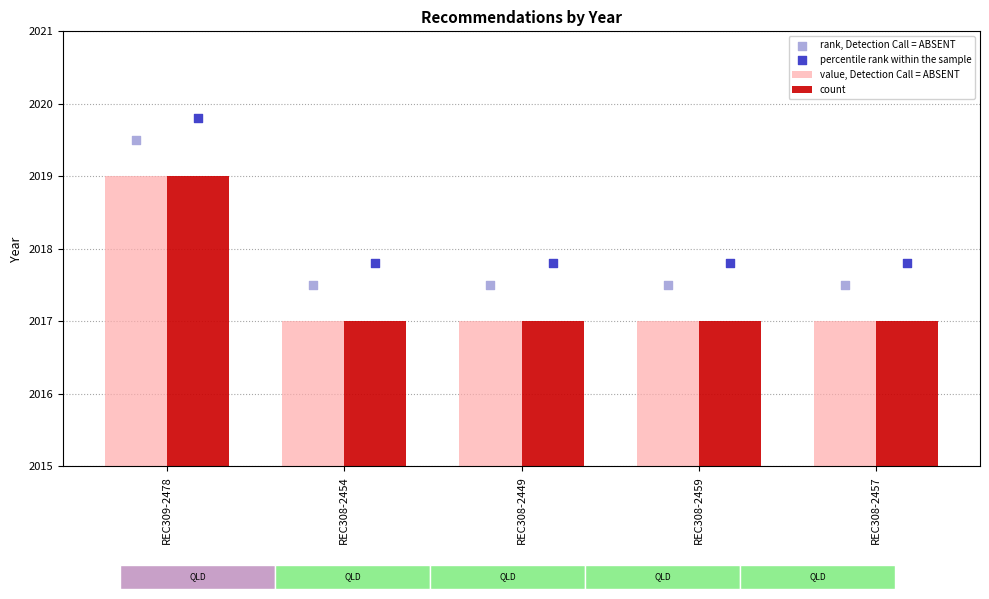

At which category is the sum across all series the highest?

REC309-2478